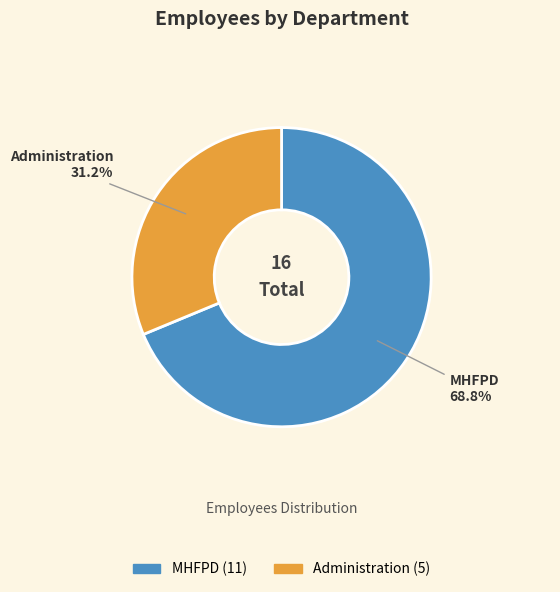

Which slice represents more than half of the pie?

MHFPD